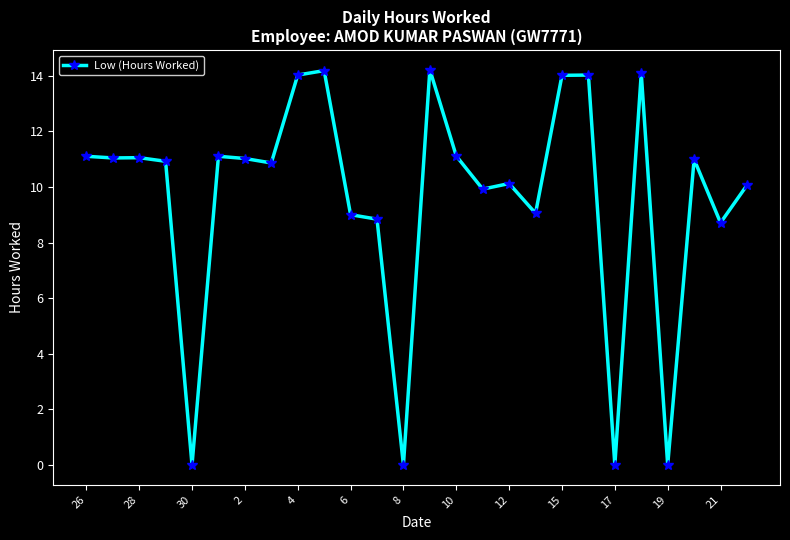

What is the value of the 17th point from the left?

10.1